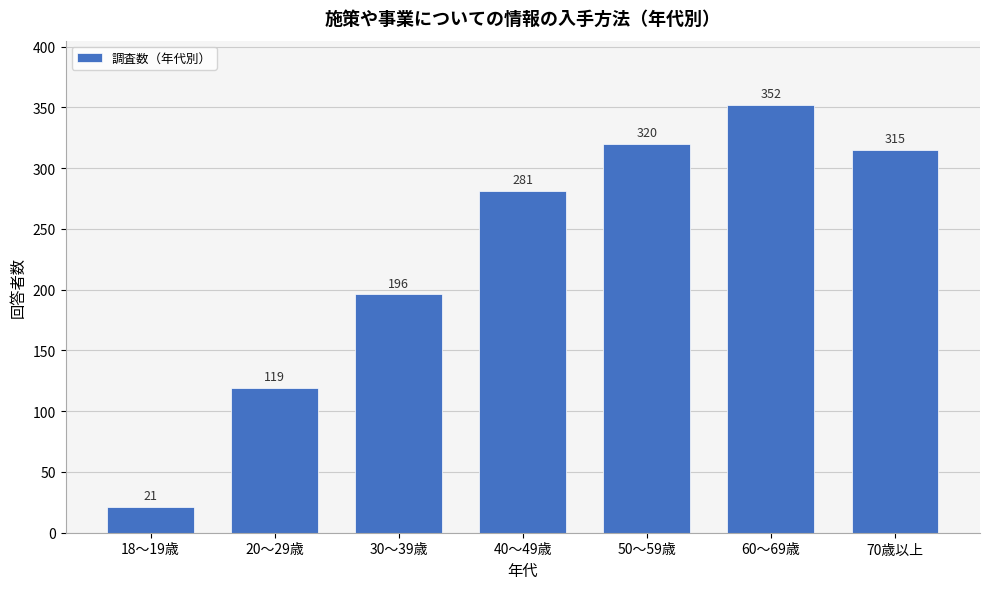

Reading left to right, what are all the values shown in this chart?

21	119	196	281	320	352	315